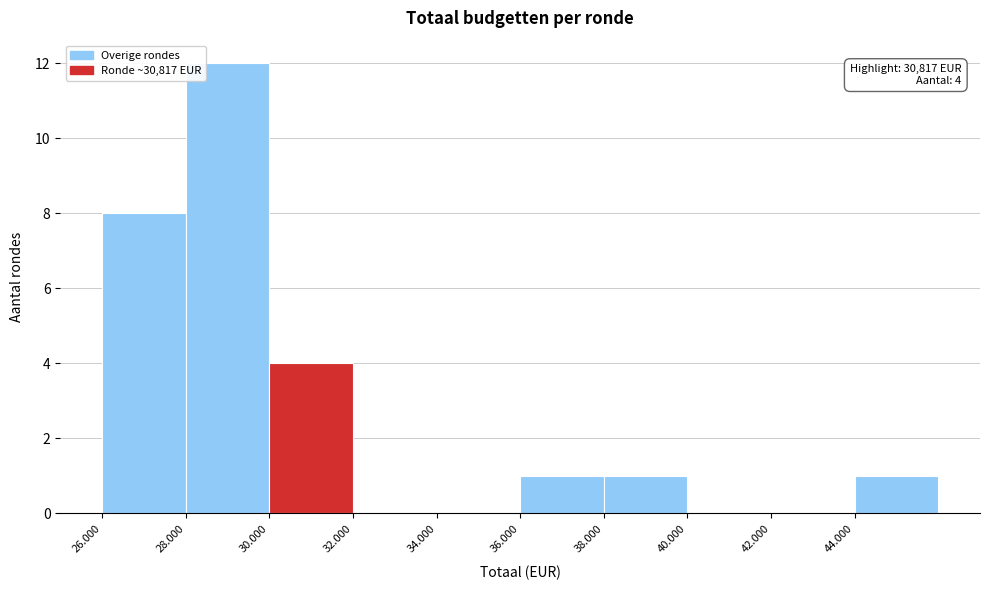

Reading left to right, list all the values displayed in this chart.

26.000=8	28.000=12	30.000=4	32.000=0	34.000=0	36.000=1	38.000=1	40.000=0	42.000=0	44.000=1